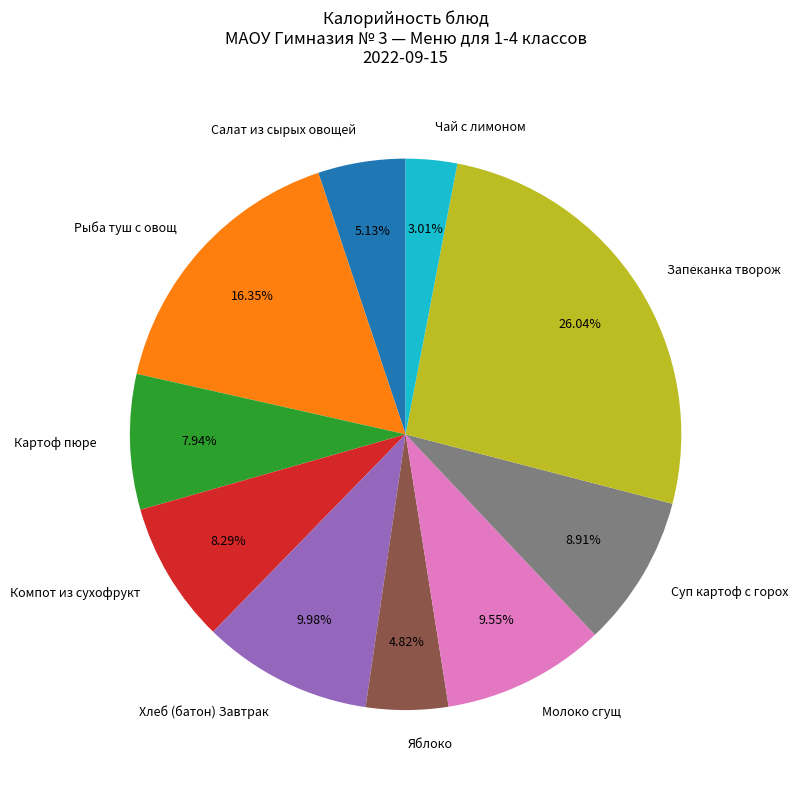

How many slices are in this pie chart?

10